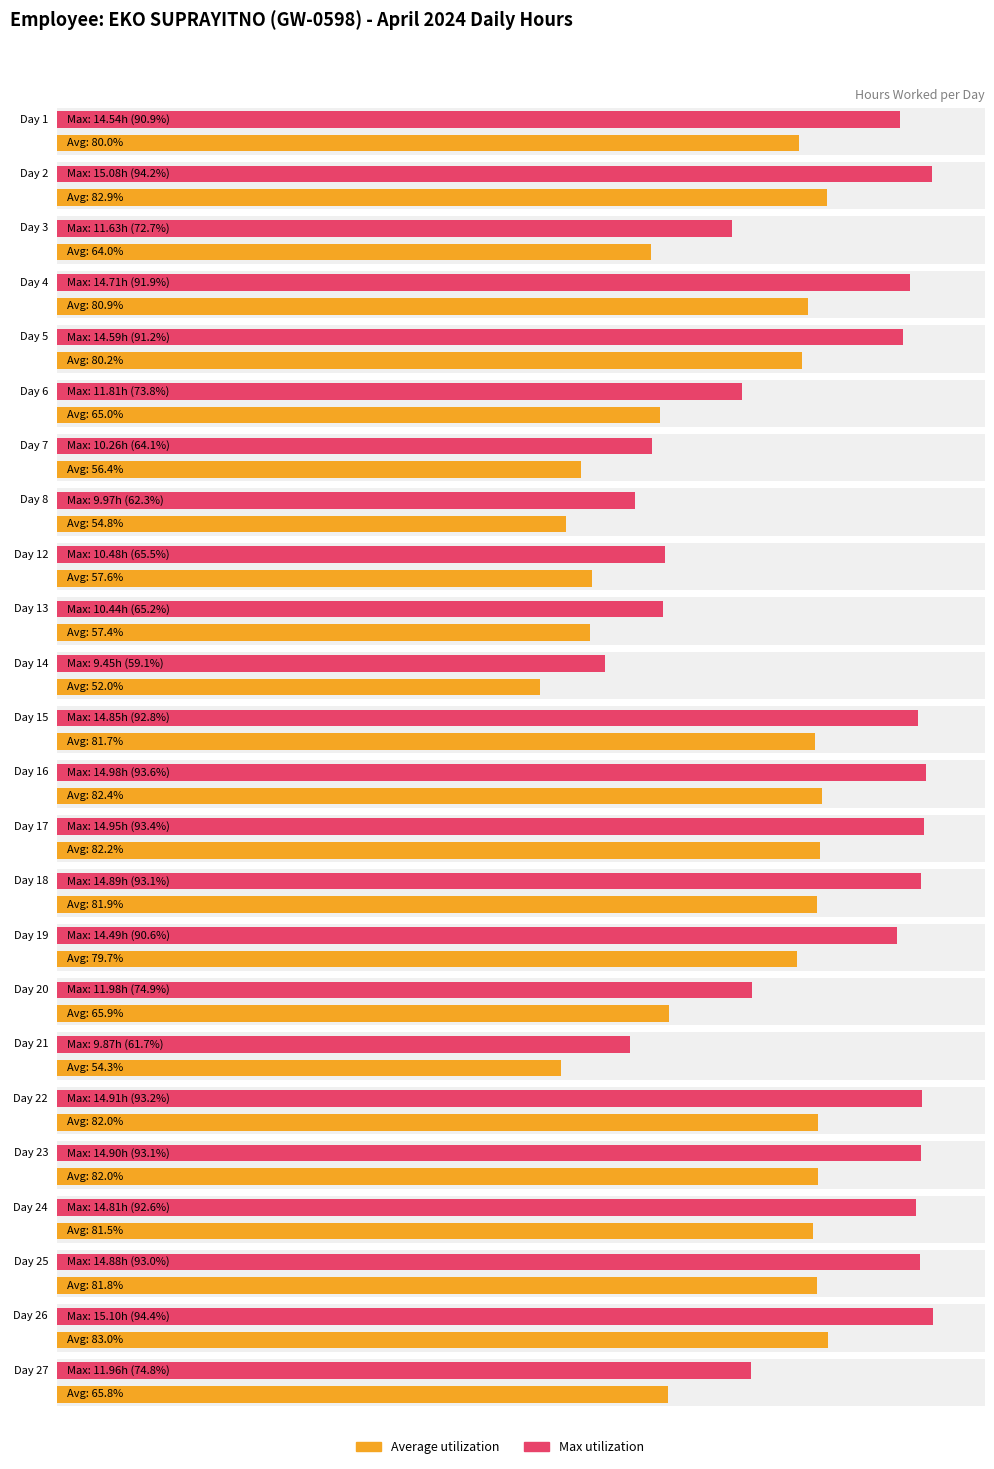

List the labels in order of value, smallest first.

14, 21, 8, 7, 13, 12, 3, 6, 27, 20, 19, 1, 5, 4, 24, 15, 25, 18, 23, 22, 17, 16, 2, 26